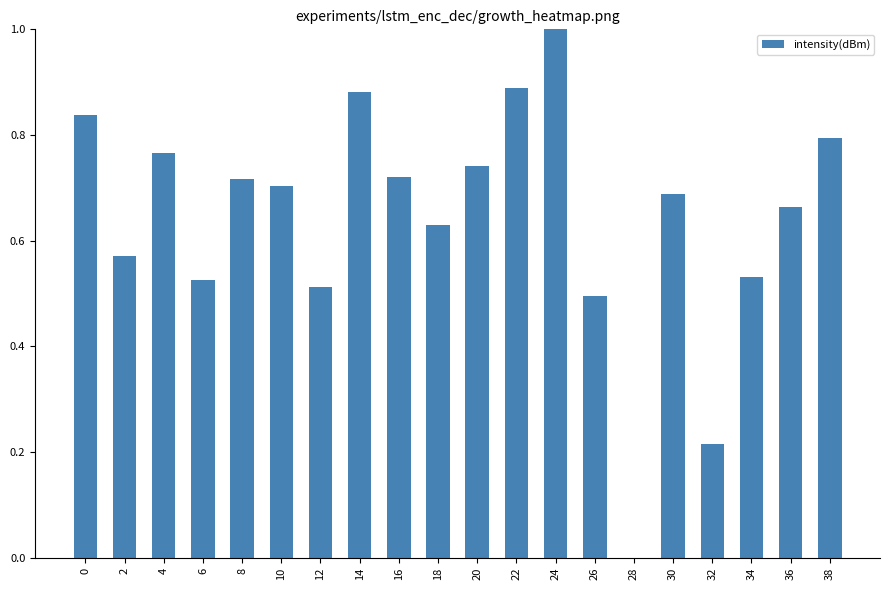

Which has a higher value, 2 or 36?

36